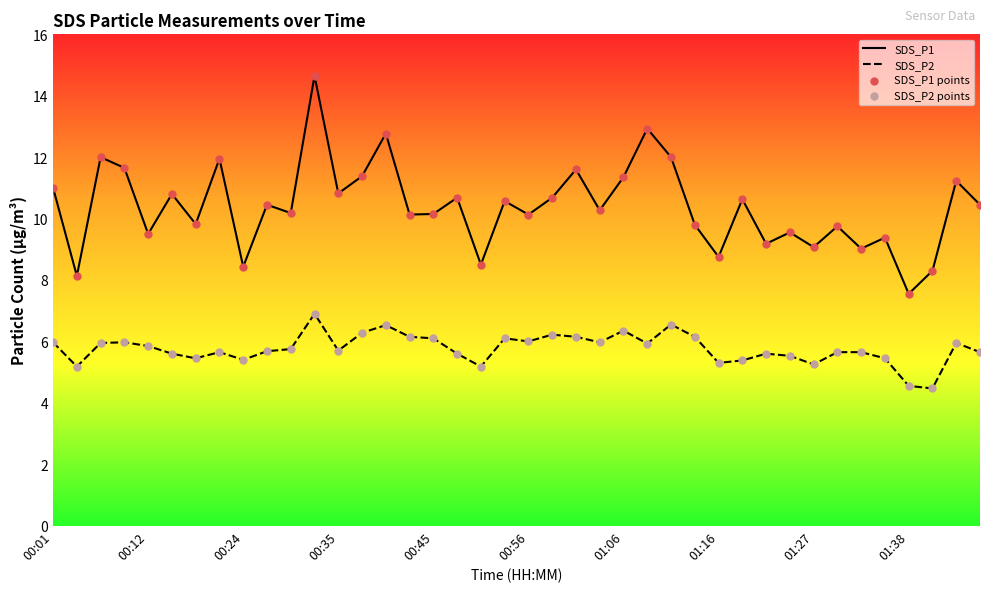

At how many categories does at least one series exceed 13?

1